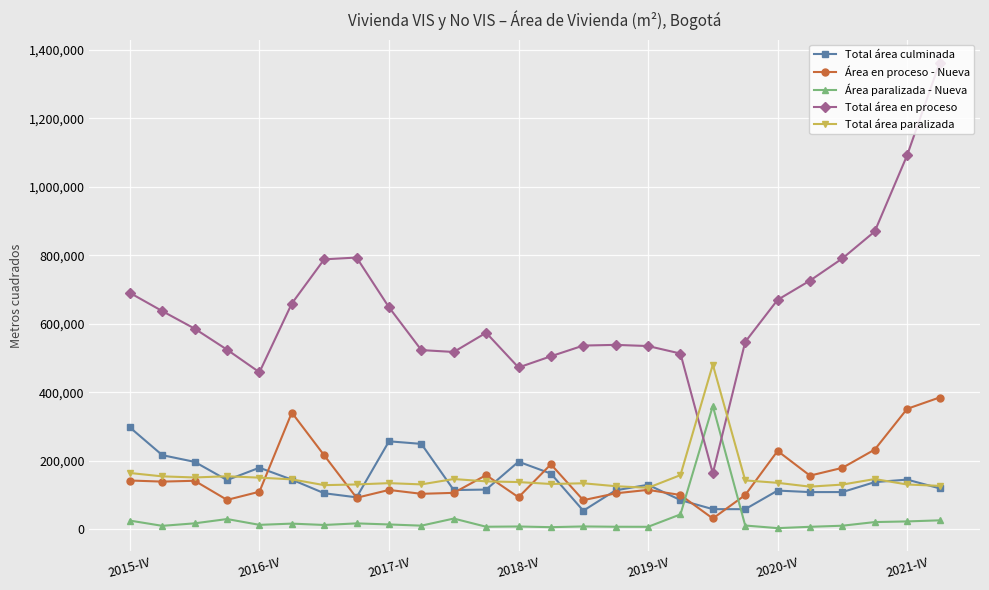

Which series has the largest total across all categories?

Total área en proceso